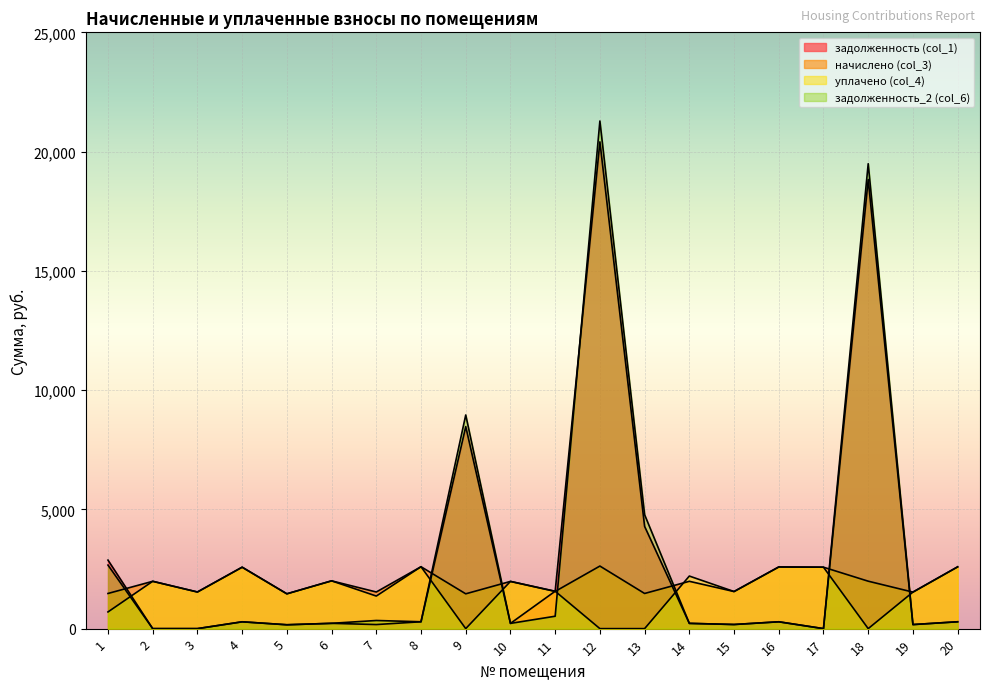

Rank the series by their maximum value, from lowest to highest.

уплачено (col_4), начислено (col_3), задолженность (col_1), задолженность_2 (col_6)